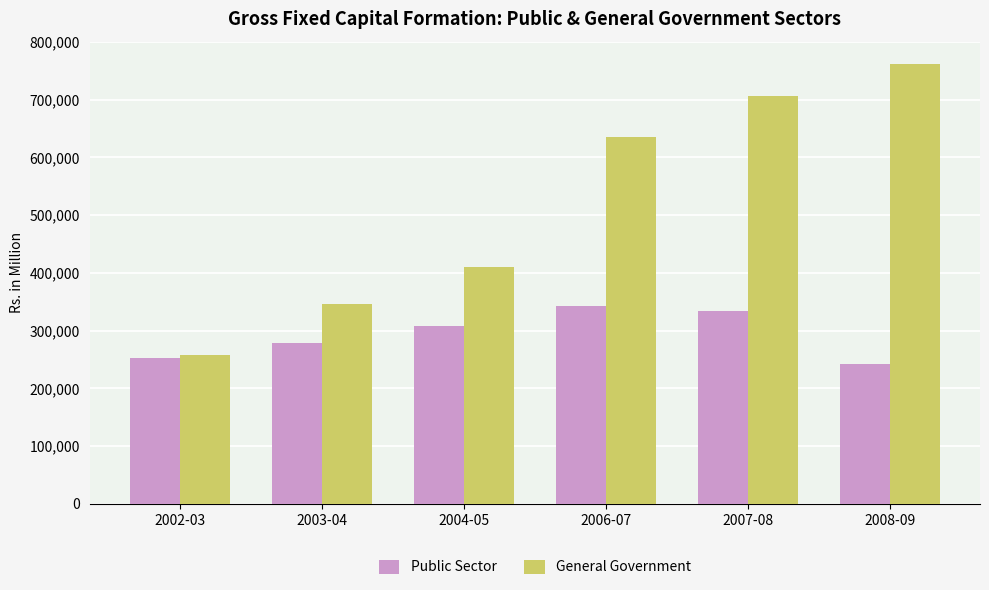

True or false: General Government has a value of 346153.8 at 2003-04.

True